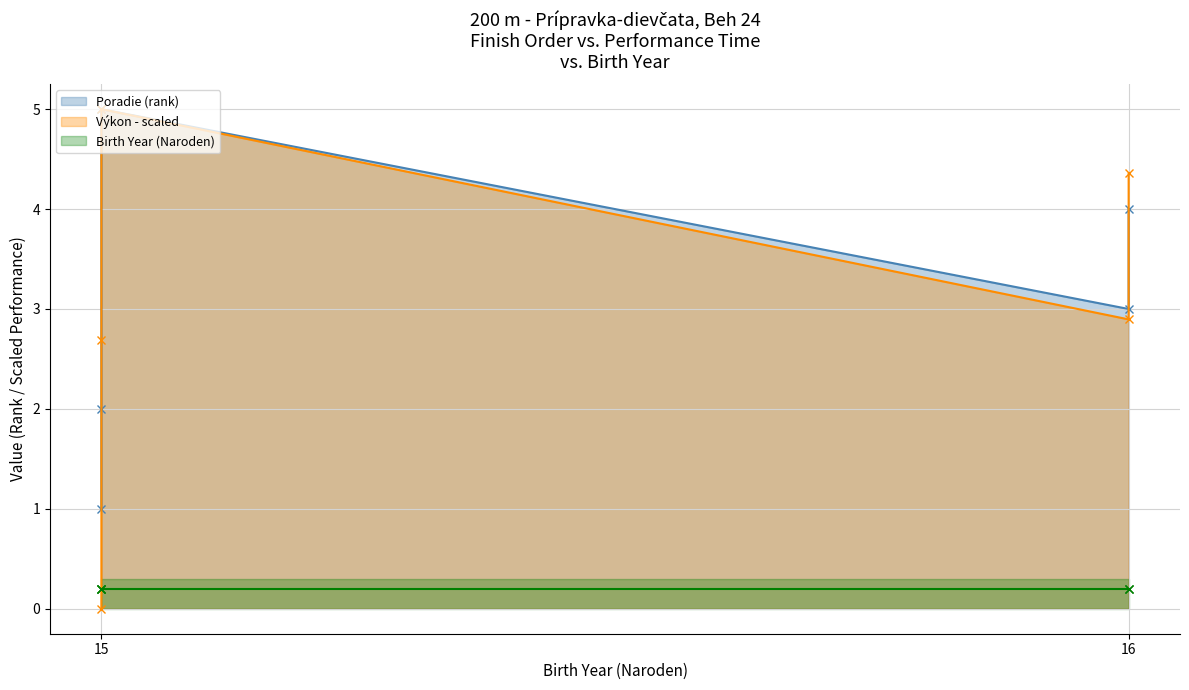

What are all the series names shown in the legend?

Poradie (rank), Výkon - scaled, Birth Year (Naroden)